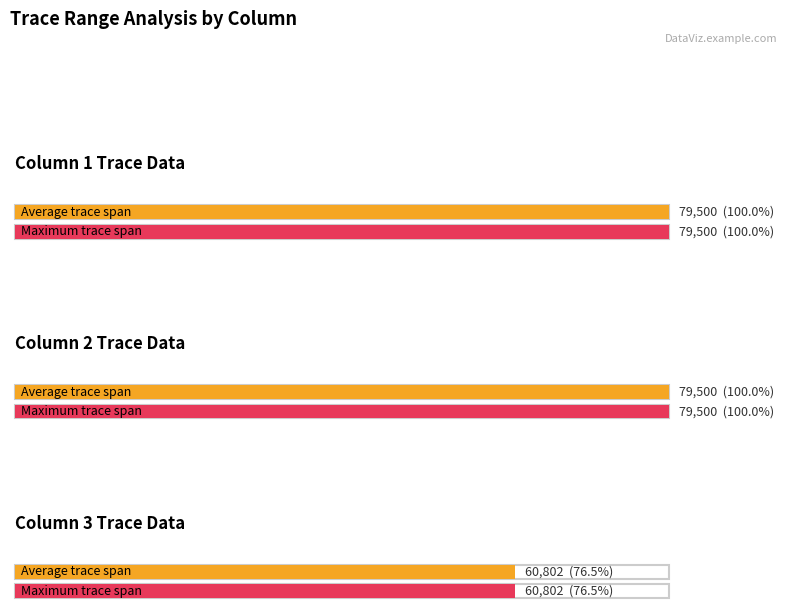

The value of first_trace_number at column 1 is 1. True or false?

True